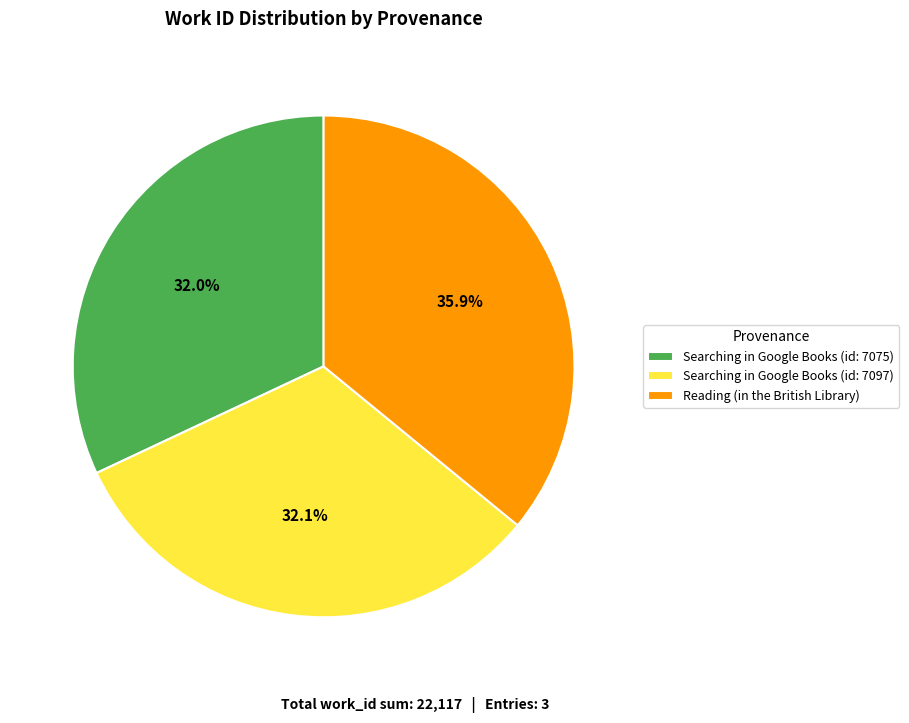

Between Searching in Google Books (id: 7075) and Reading (in the British Library), which is larger?

Reading (in the British Library)